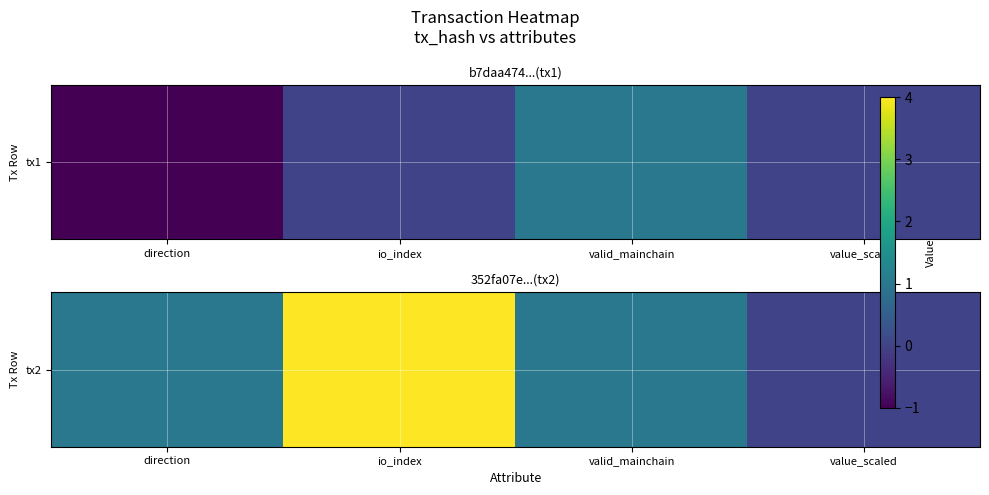

Which category has the highest value across all series?

io_index